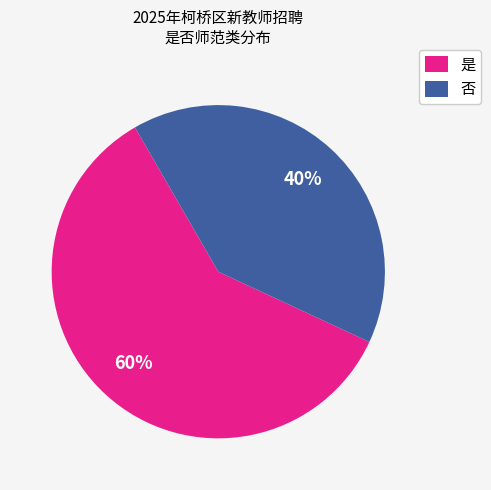

The 是 slice represents 54% of the pie. True or false?

False